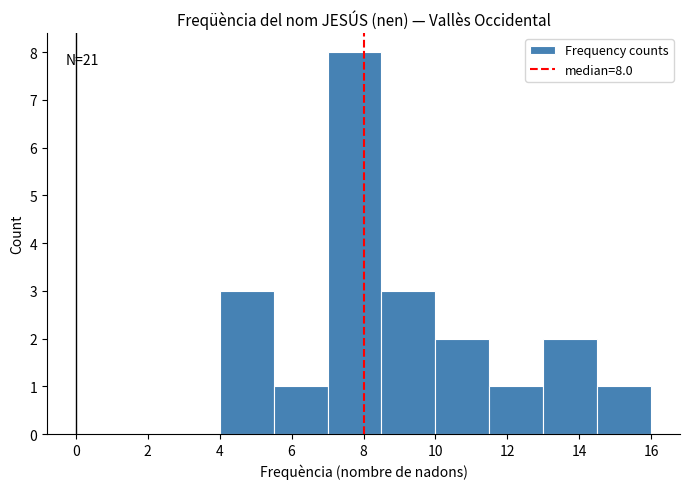

Over which range of the x-axis is the bar tallest?

7.0 to 8.5